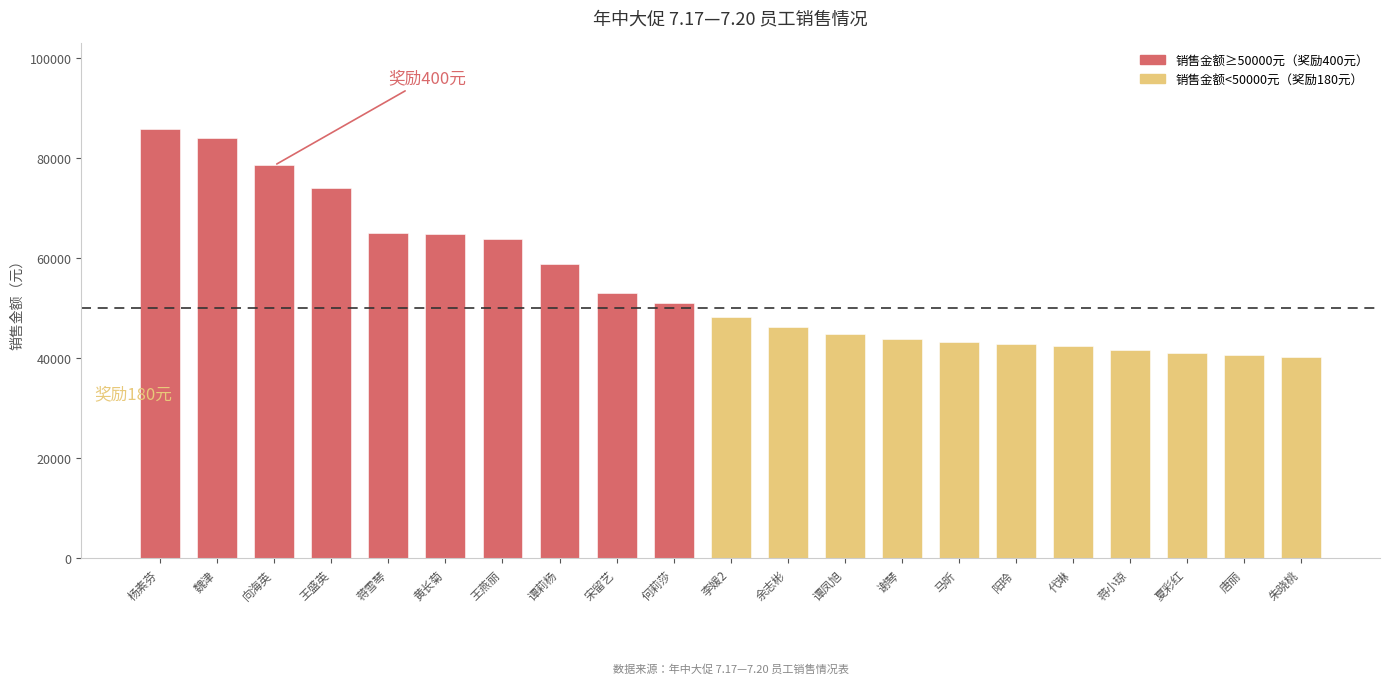

Is it true that the value at 马昕 is 23378.7?

False